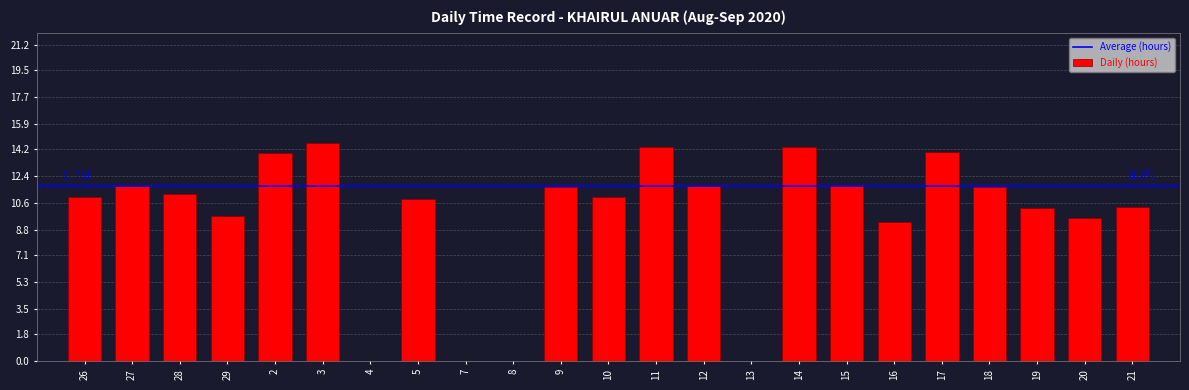

What is the greatest value displayed?

14.7